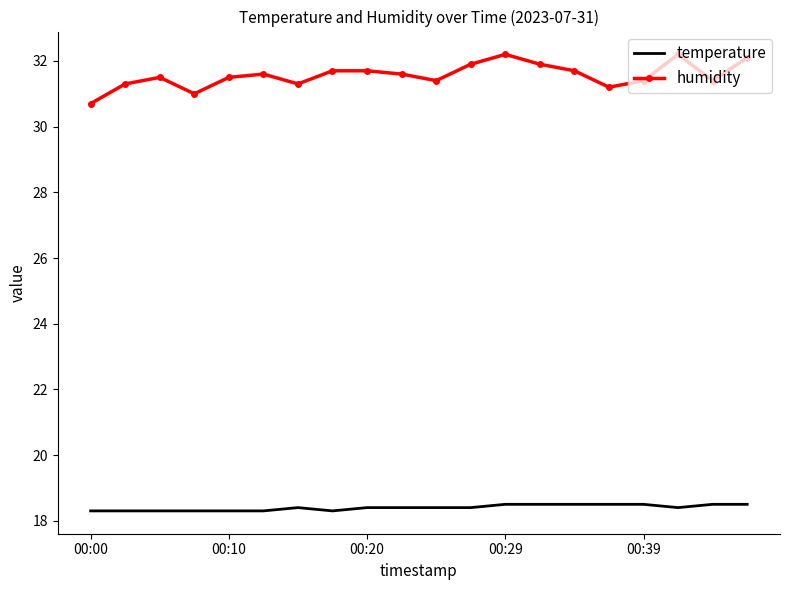

List the series in order of their peak value, lowest first.

temperature, humidity